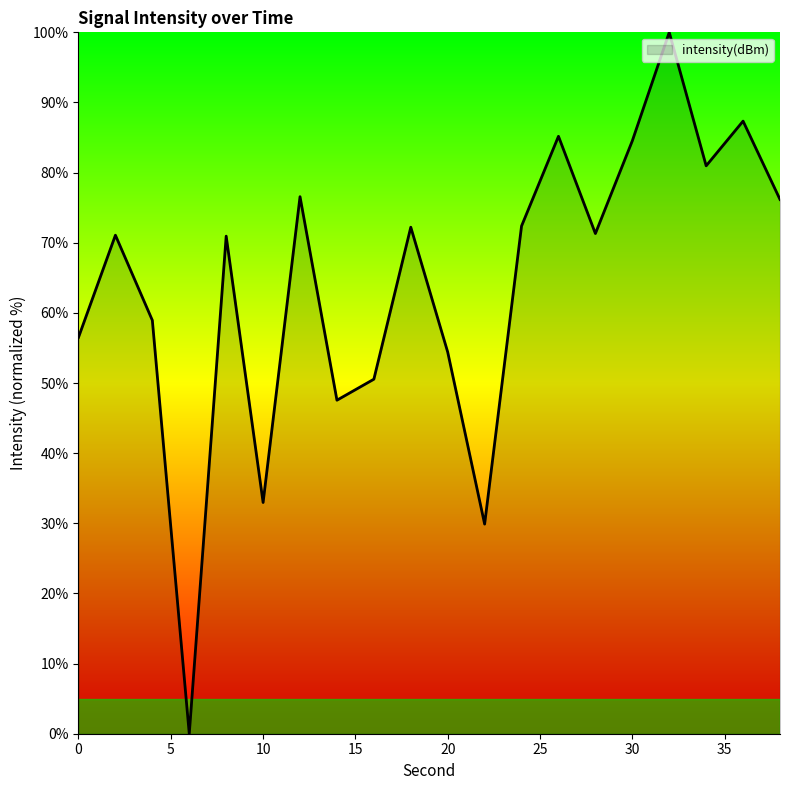

What is the maximum value shown in the chart?

100.0